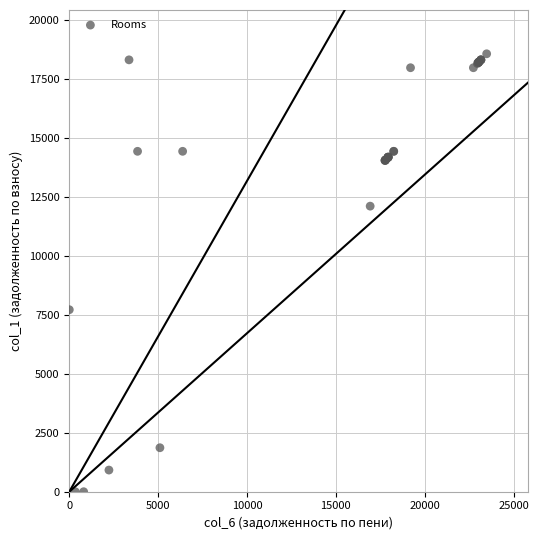

What Y value in the scatter plot is closest to 9283?

7716.5